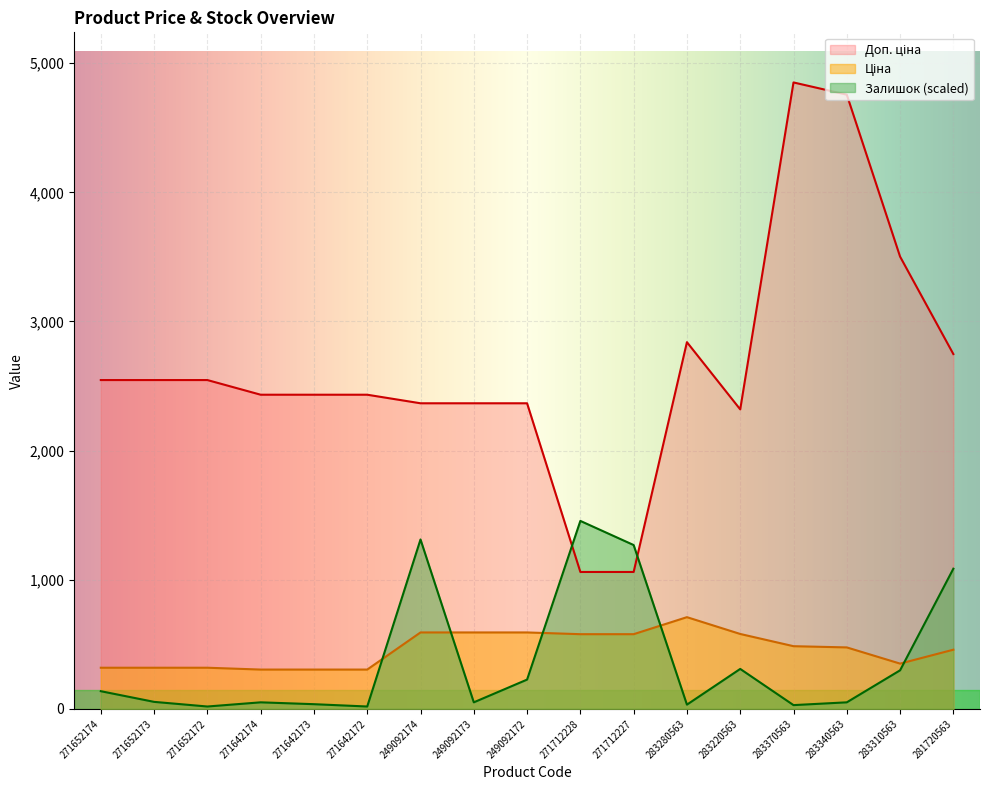

Where is Доп. ціна nearest to the value 2955?

283280563